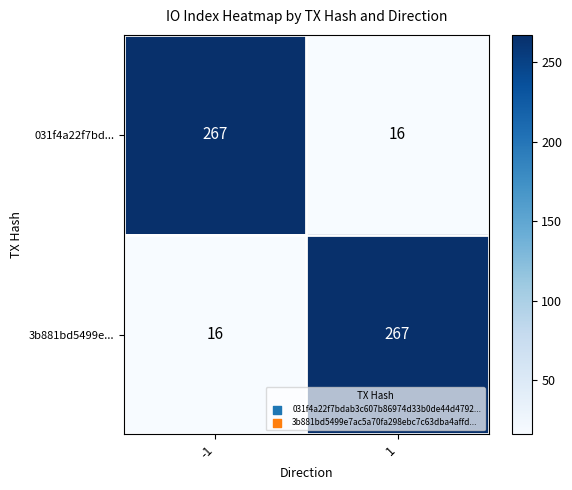

What is the difference between the 031f4a22f7bd... values at -1 and 1?

251